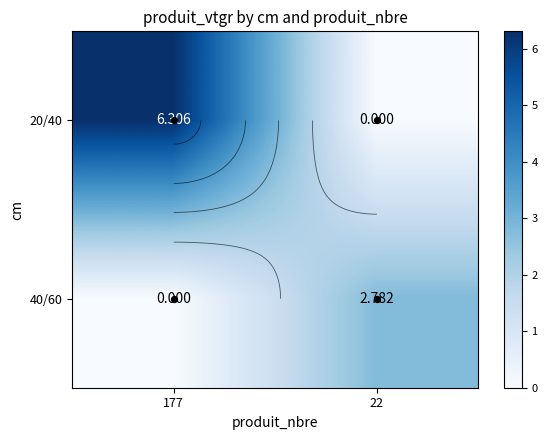

What is the total value across all series at 177?

6.3